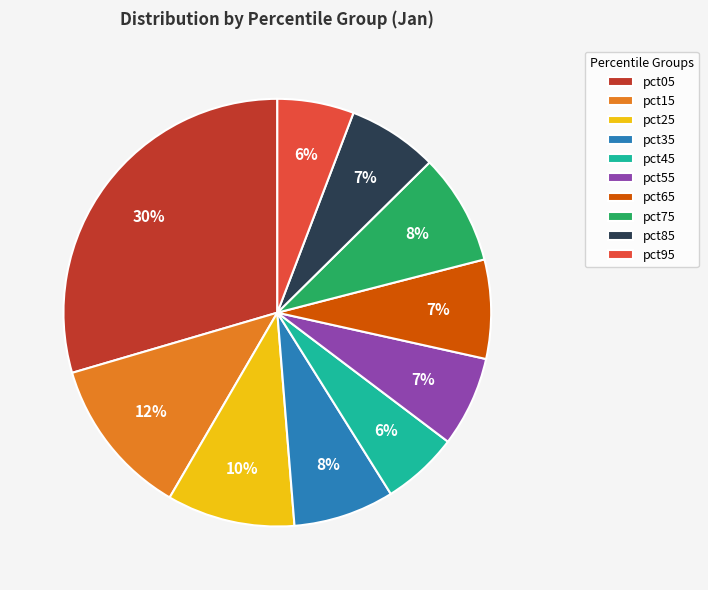

Is it true that pct45 is 12% of the pie?

False